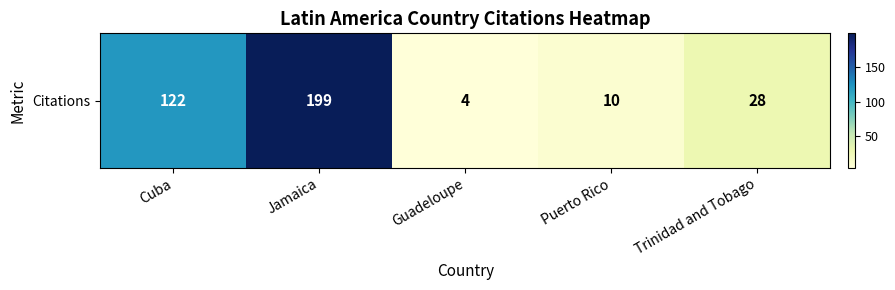

The chart shows a value of 19 at Trinidad and Tobago. True or false?

False